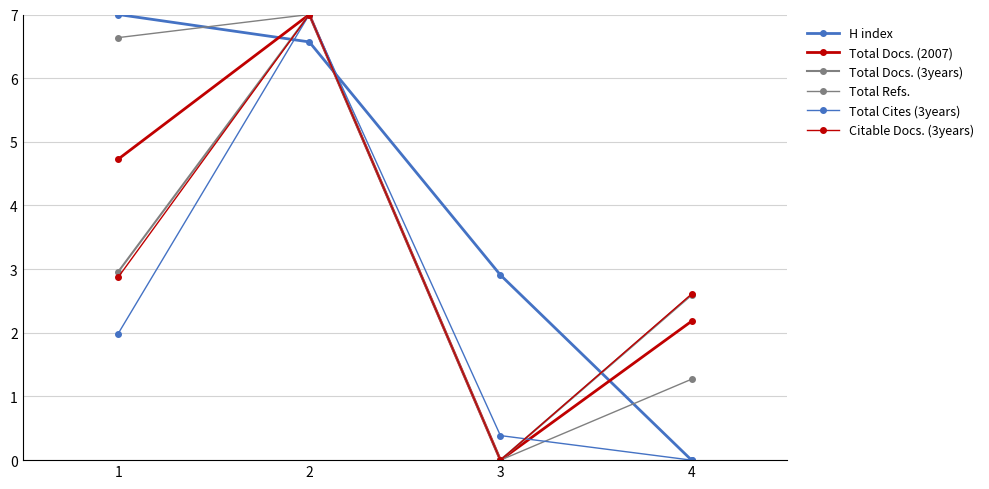

How many lines are shown in the chart?

6